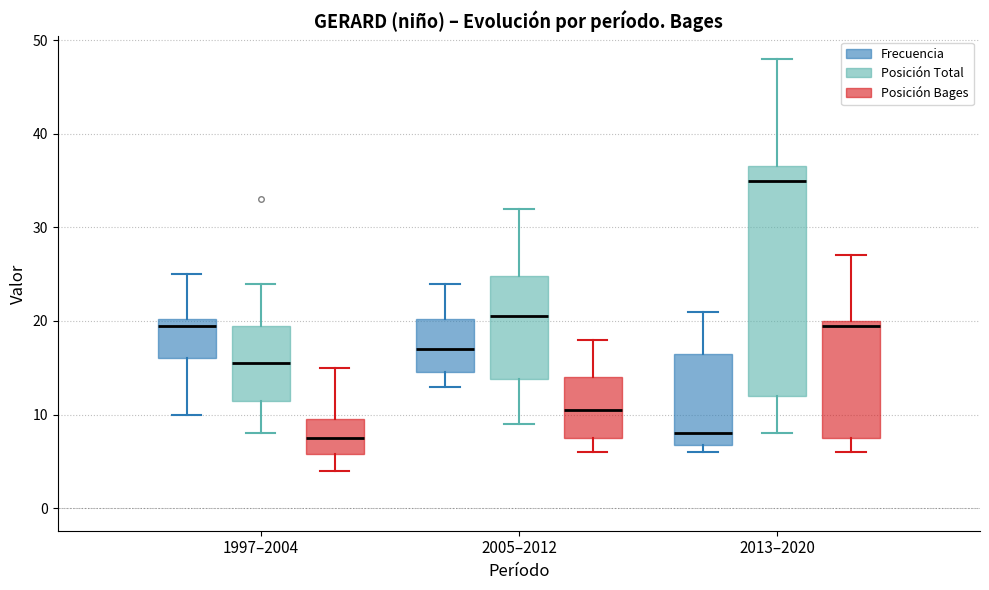

Reading left to right, transcribe this box plot: for each box, give where its median line is, the range the box spans, and where its two whiskers end, as read against the y-axis. The values are not printed on the chart, so give them approximately, as read against the axis.

1997–2004 (Frecuencia): median 20 (just below the box's upper edge), box 16 to 20, whiskers 10 to 25
1997–2004 (Posición Total): median 16, box 12 to 20, whiskers 8 to 24
1997–2004 (Posición Bages): median 8, box 6 to 10, whiskers 4 to 15
2005–2012 (Frecuencia): median 17, box 15 to 20, whiskers 13 to 24
2005–2012 (Posición Total): median 21, box 14 to 25, whiskers 9 to 32
2005–2012 (Posición Bages): median 11, box 8 to 14, whiskers 6 to 18
2013–2020 (Frecuencia): median 8, box 7 to 17, whiskers 6 to 21
2013–2020 (Posición Total): median 35, box 12 to 37, whiskers 8 to 48
2013–2020 (Posición Bages): median 20 (just below the box's upper edge), box 8 to 20, whiskers 6 to 27